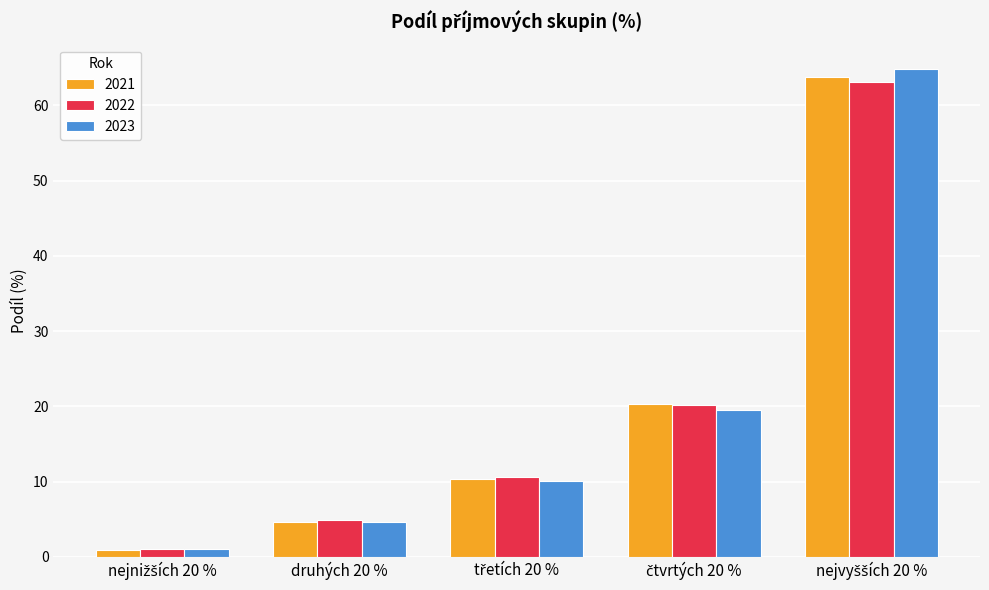

Does the chart contain any negative values?

No